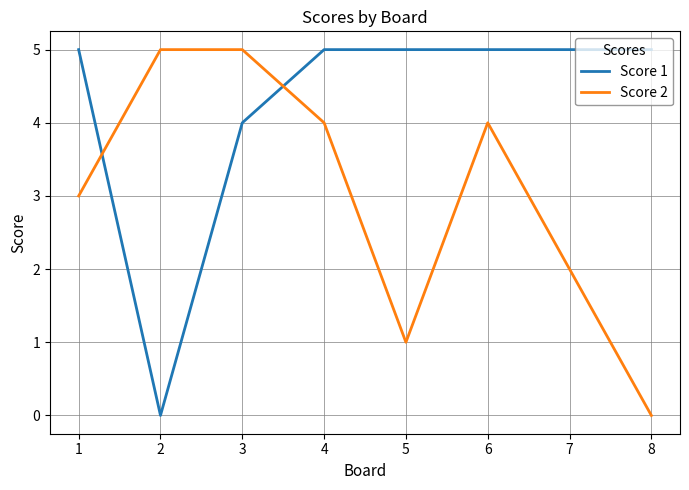

At 7, list the series in order from largest to smallest.

Score 1, Score 2